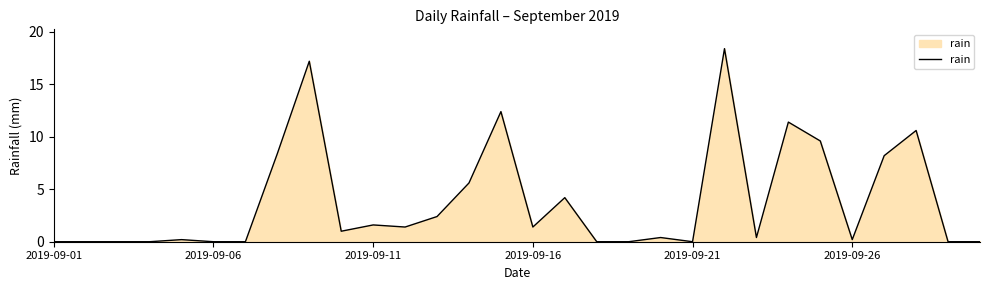

What is the maximum value shown in the chart?

18.4